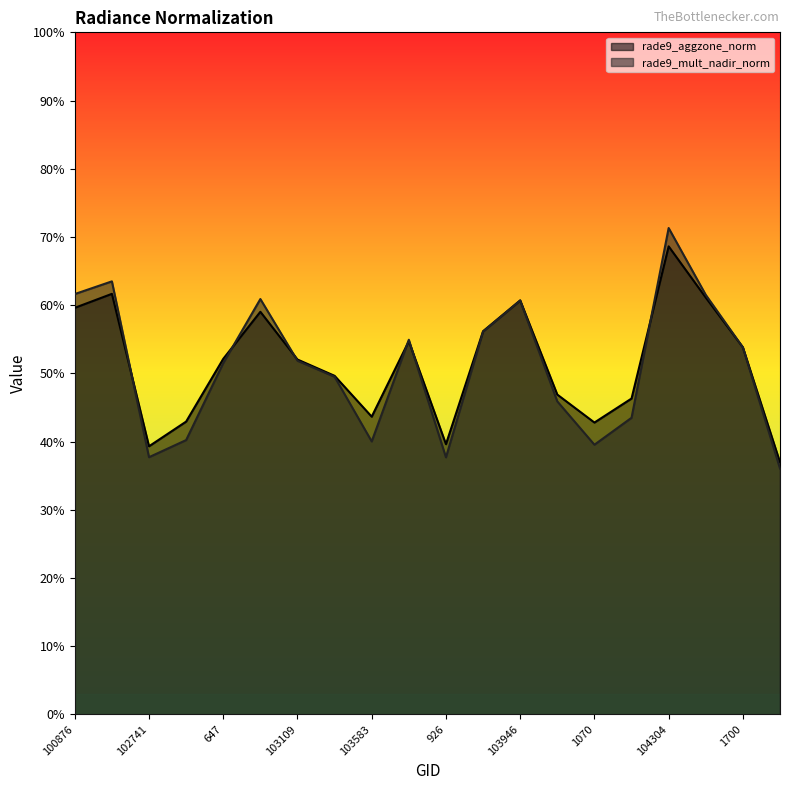

True or false: rade9_aggzone_norm and rade9_mult_nadir_norm cross at least once.

True